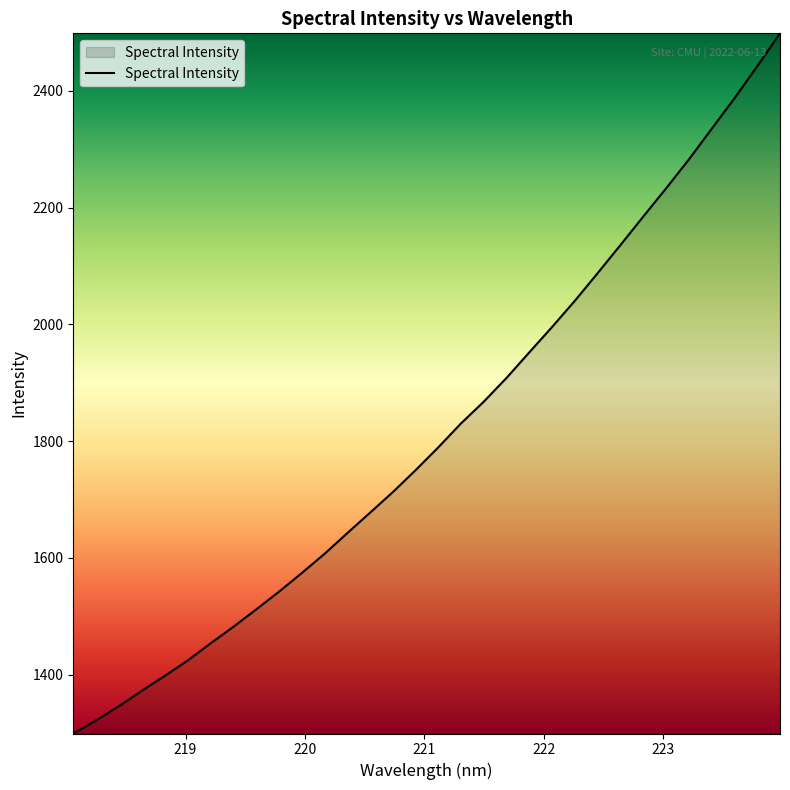

What is the difference between the maximum and minimum values?

1198.9